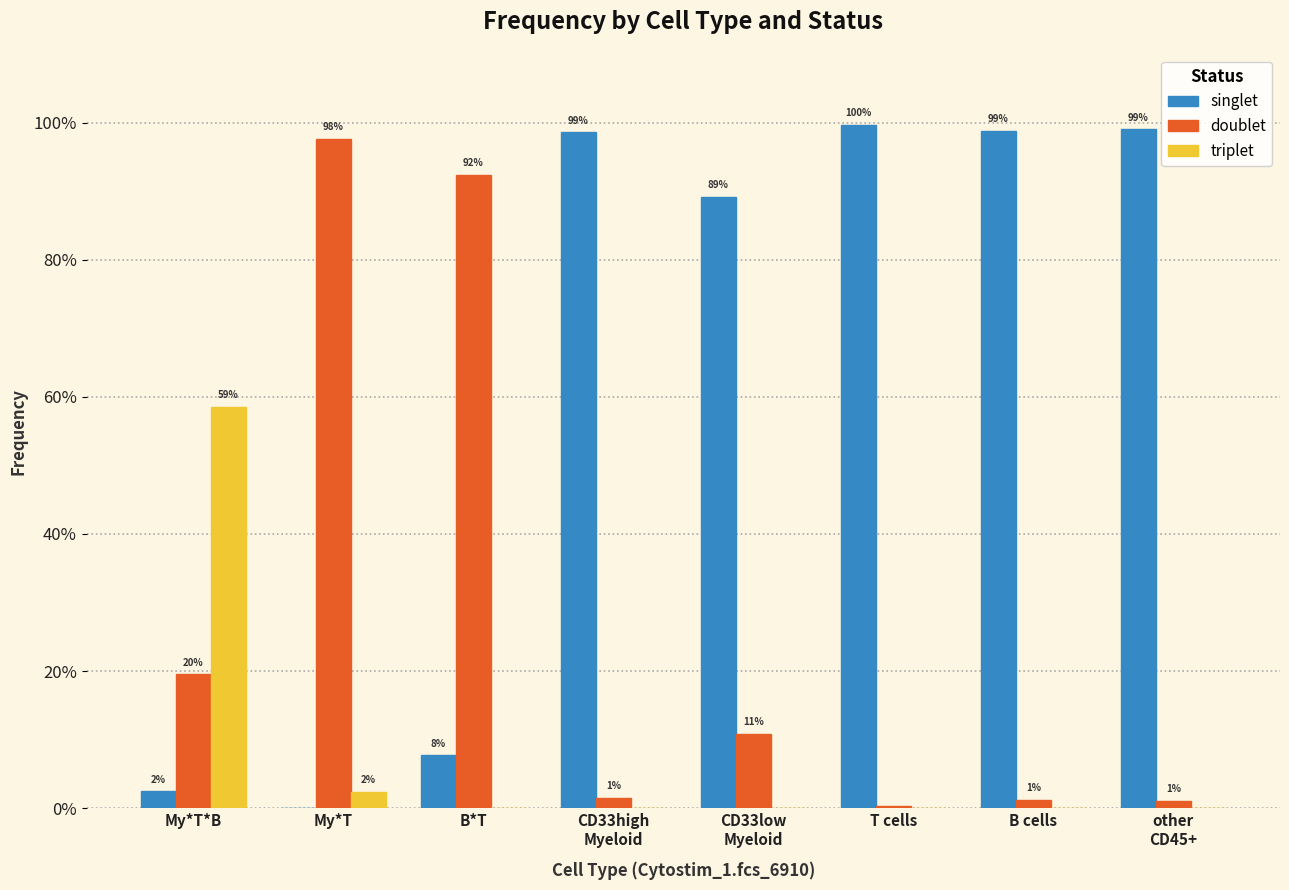

What position from the right is My*T*B?

8